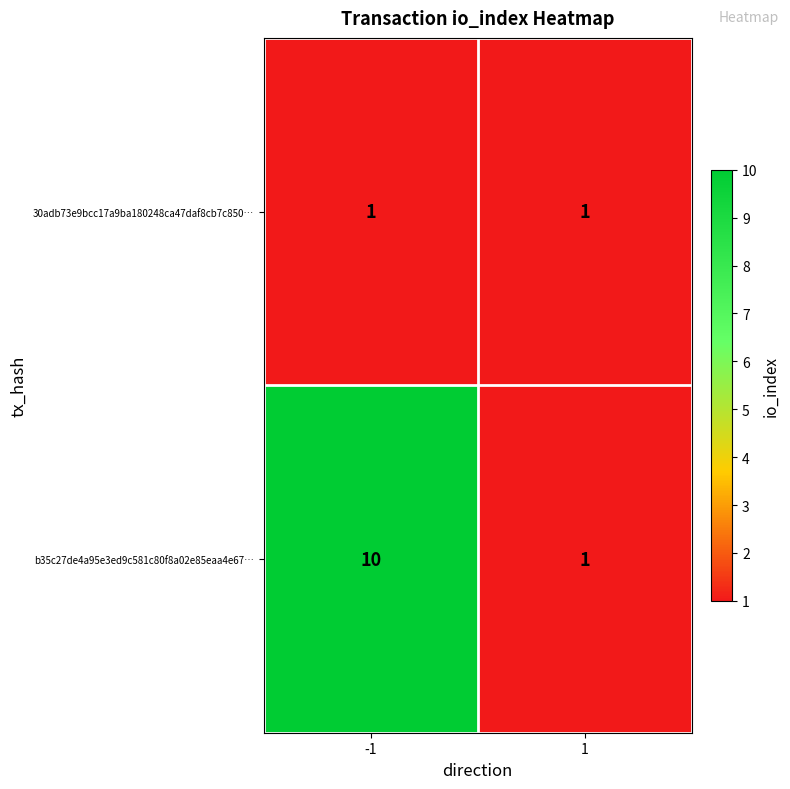

What is the difference between the maximum and minimum values in the b35c27de4a95e3ed9c581c80f8a02e85eaa4e67… series?

9